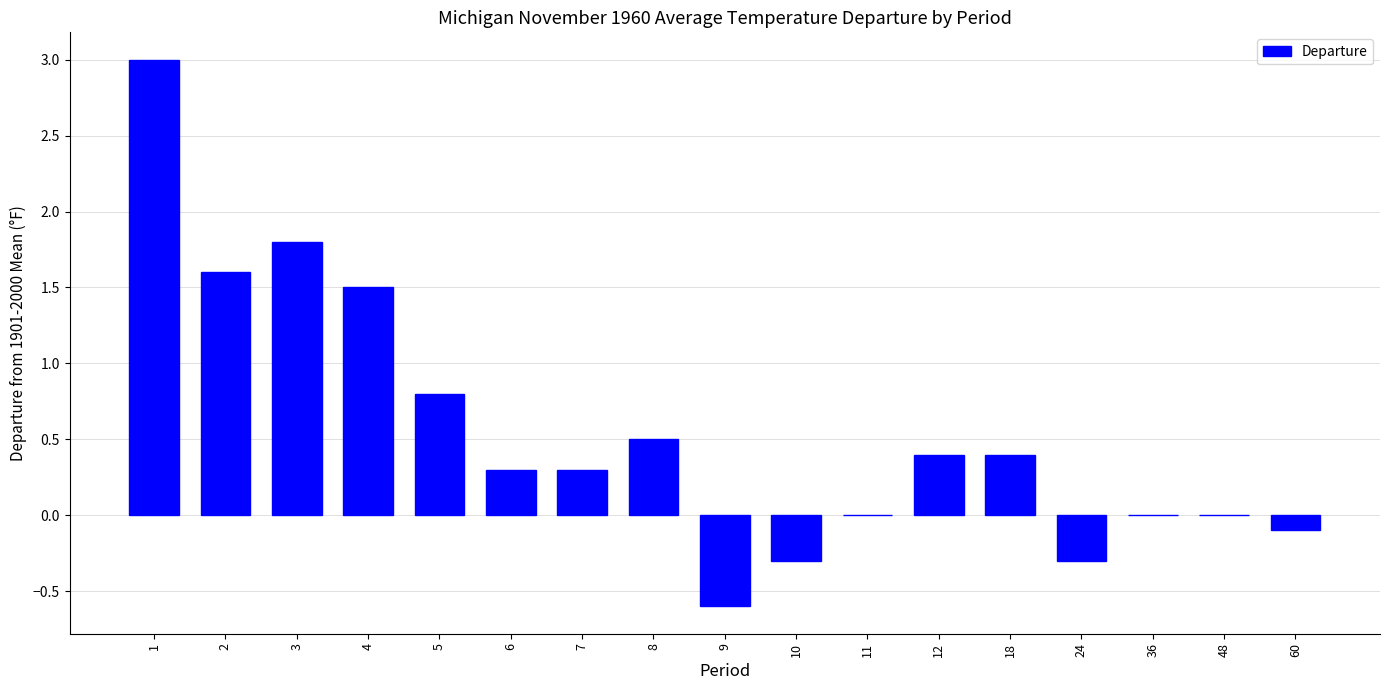

The chart shows a value of 0.4 at 12. True or false?

True